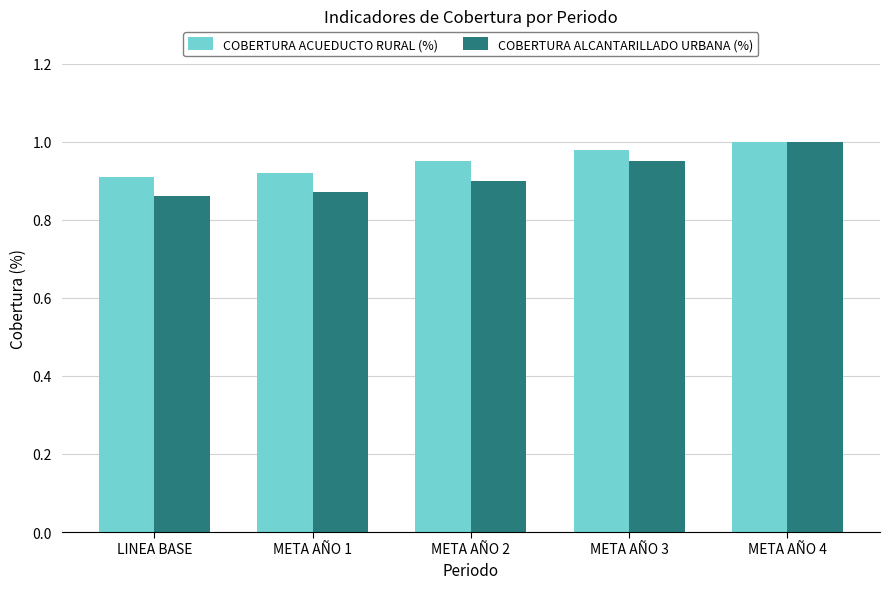

What is the sum of the COBERTURA ACUEDUCTO RURAL (%) values at LINEA BASE and META AÑO 2?

1.9